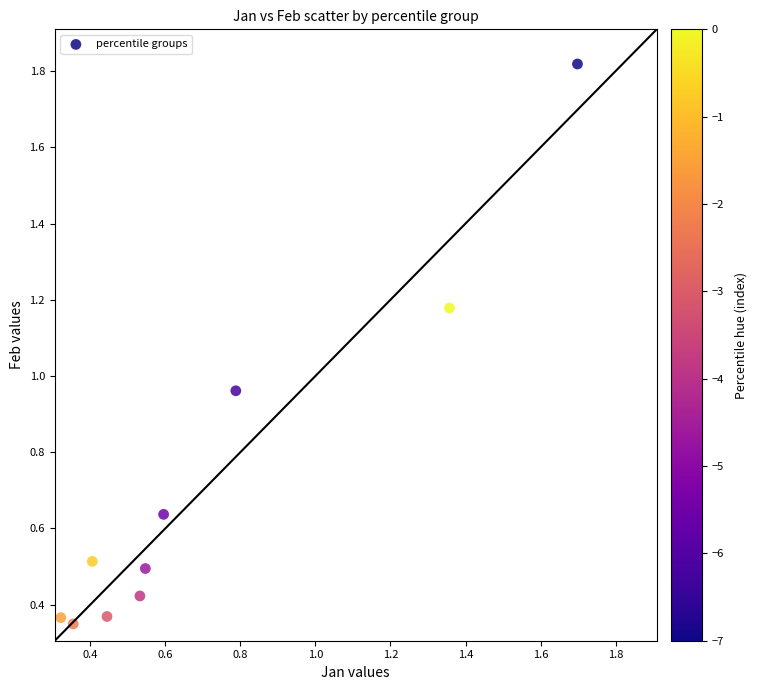

What is the range of X values (max minus min)?

1.4